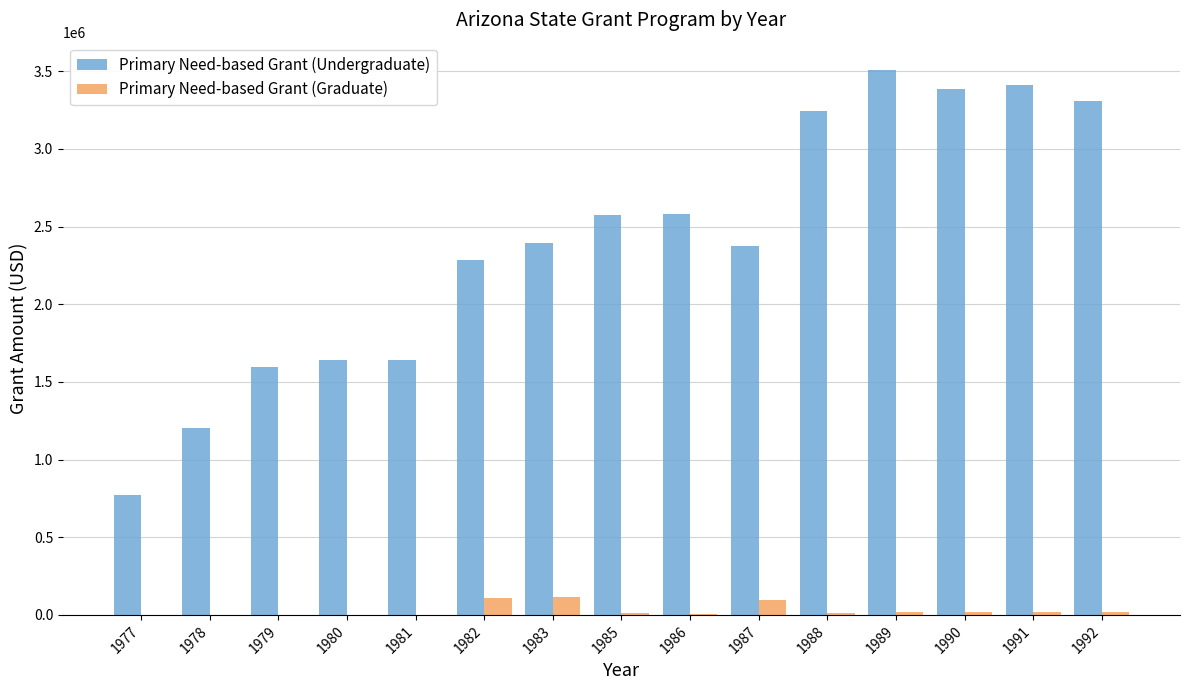

Are the bars horizontal?

No